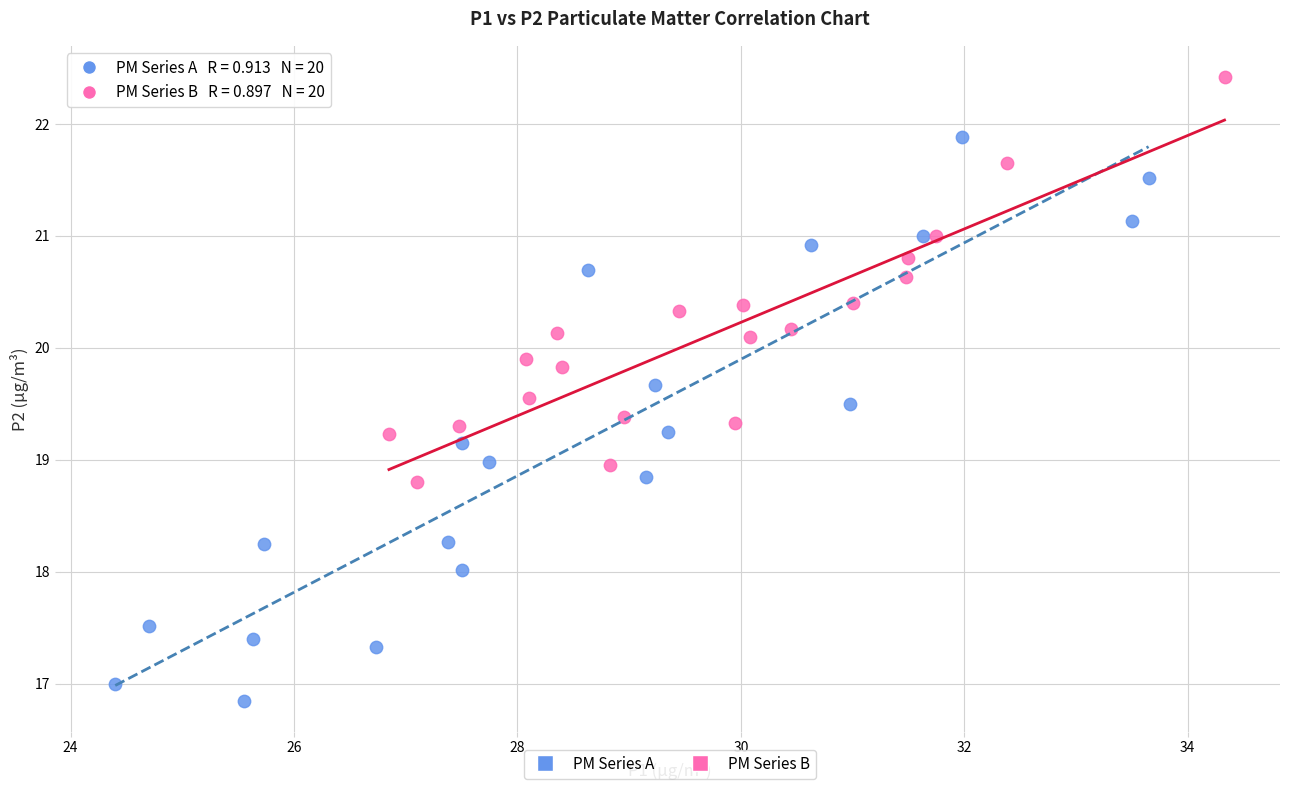

Which series reaches the minimum Y coordinate?

PM Series A